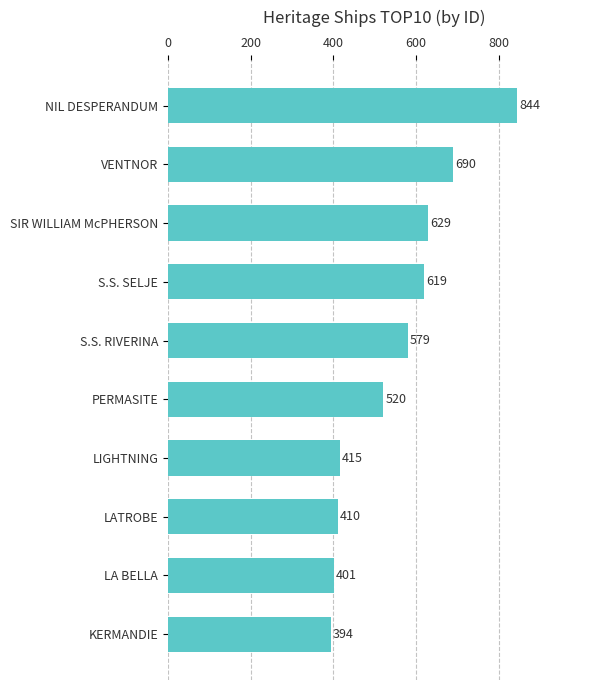

How many series are shown in this chart?

1